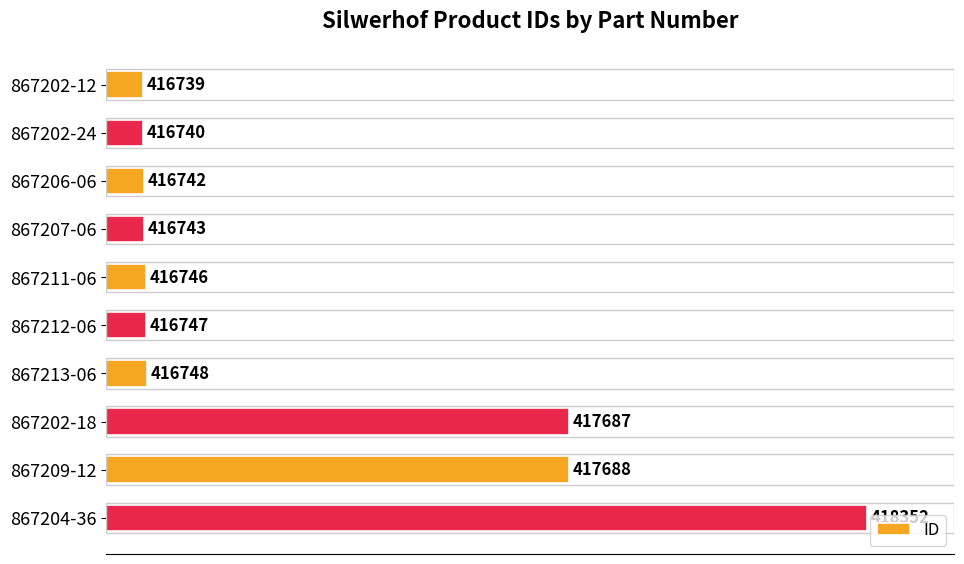

Reading bottom to top, transcribe all the data shown in this chart.

418352	417688	417687	416748	416747	416746	416743	416742	416740	416739